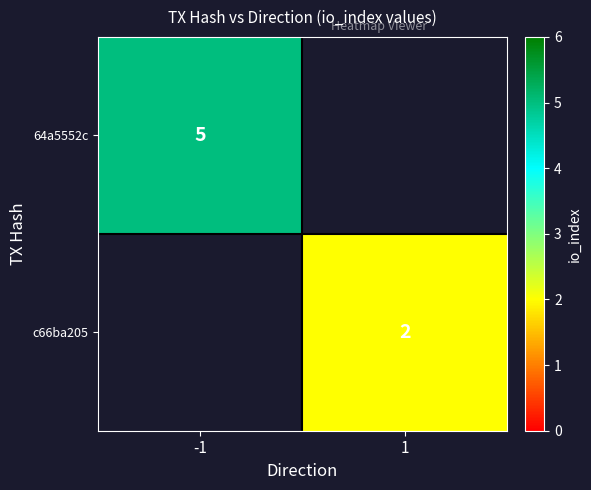

How many categories are shown in the chart?

2